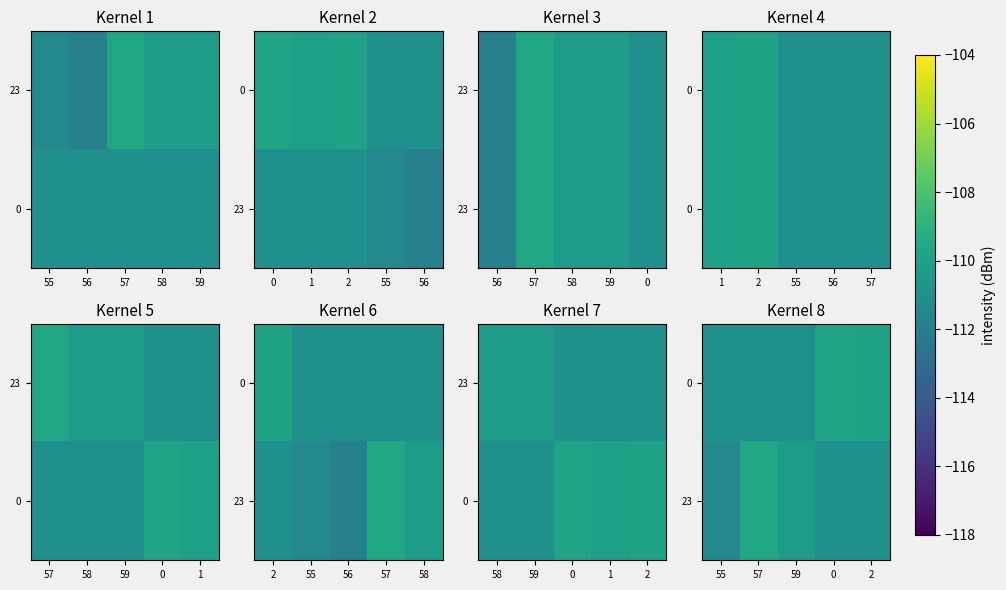

At 2, list the series in order from smallest to largest.

23, 0